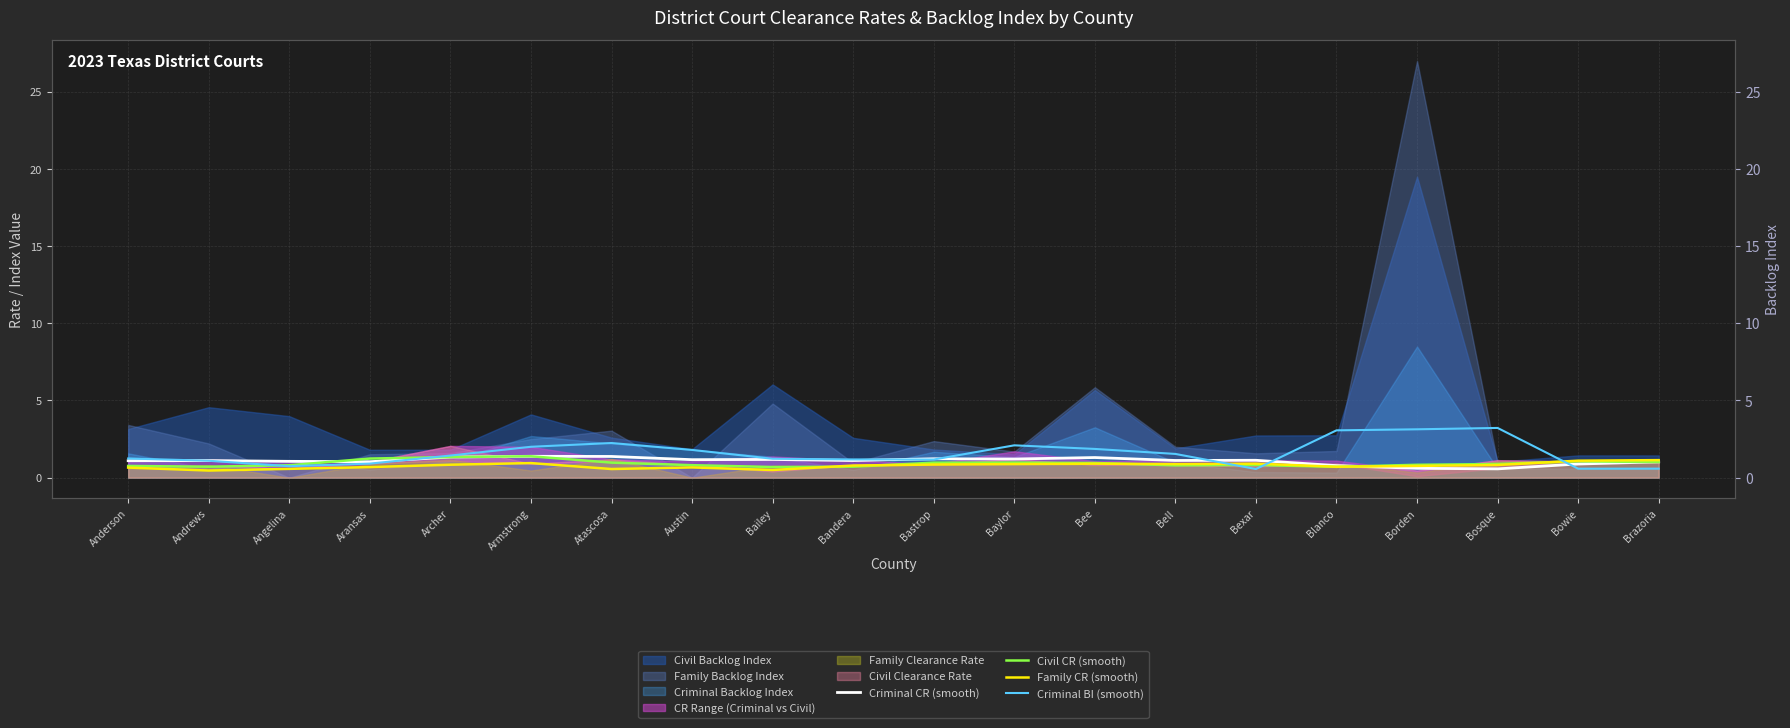

What is the difference between the second highest and minimum values in the Criminal BI (smooth) series?

2.6